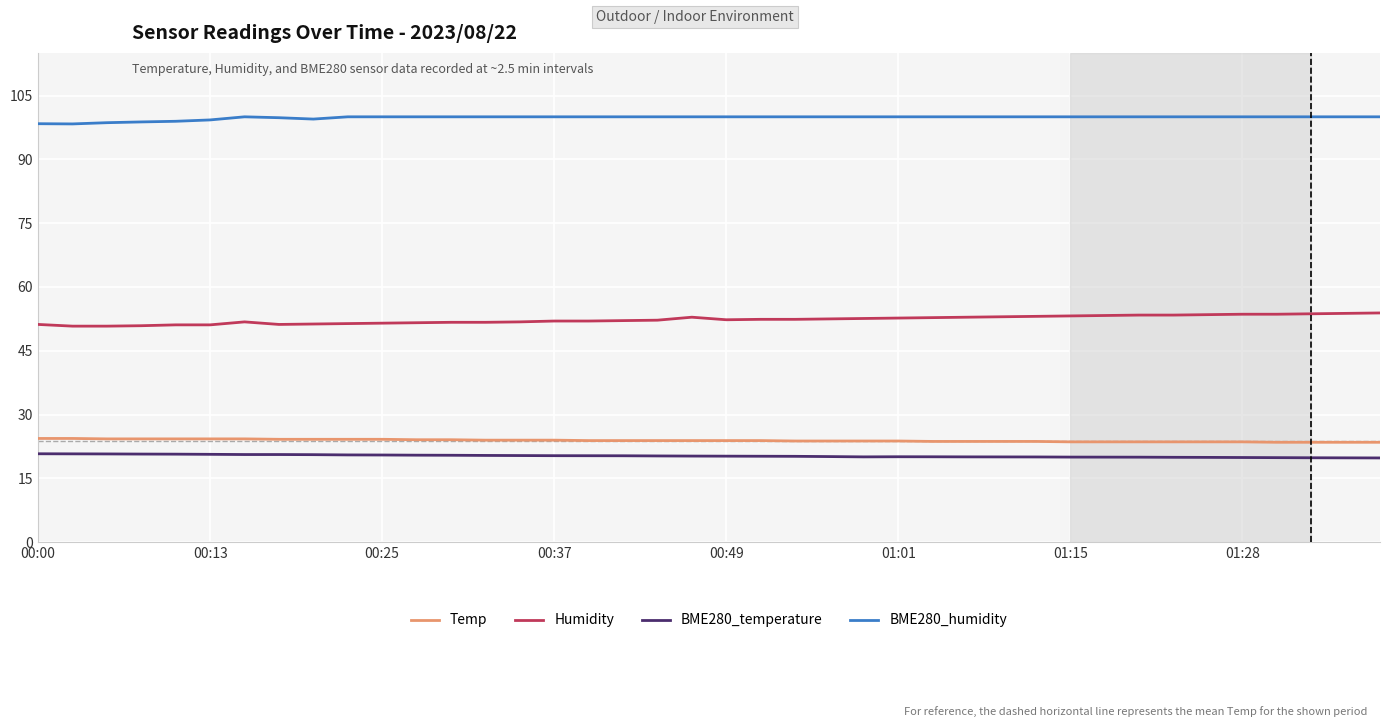

True or false: Temp and Humidity cross at least once.

False